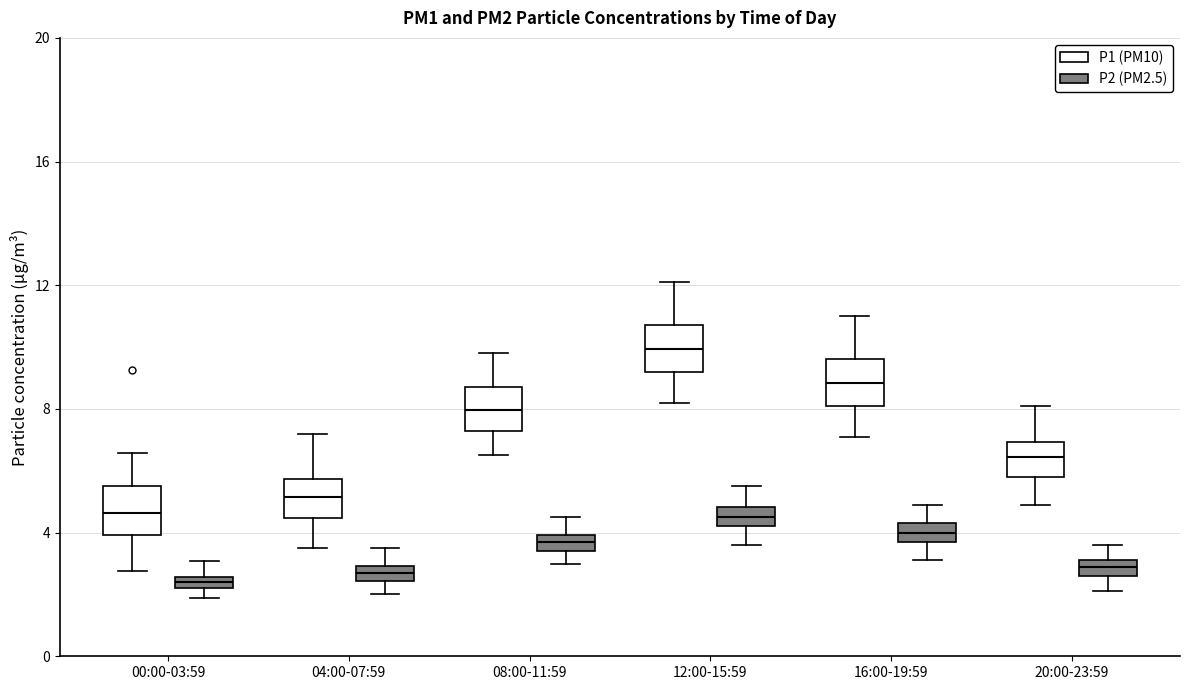

Which box's median line is the highest?

12:00-15:59 (P1 (PM10))